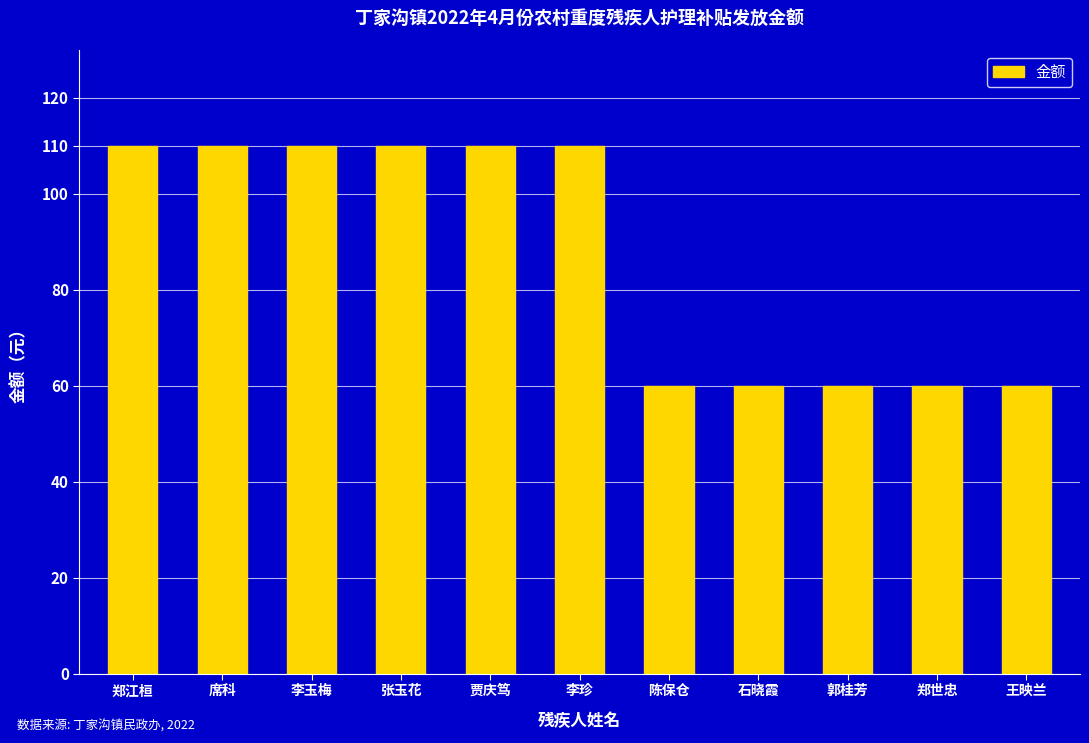

What is the difference between the values at 李珍 and 王映兰?

50